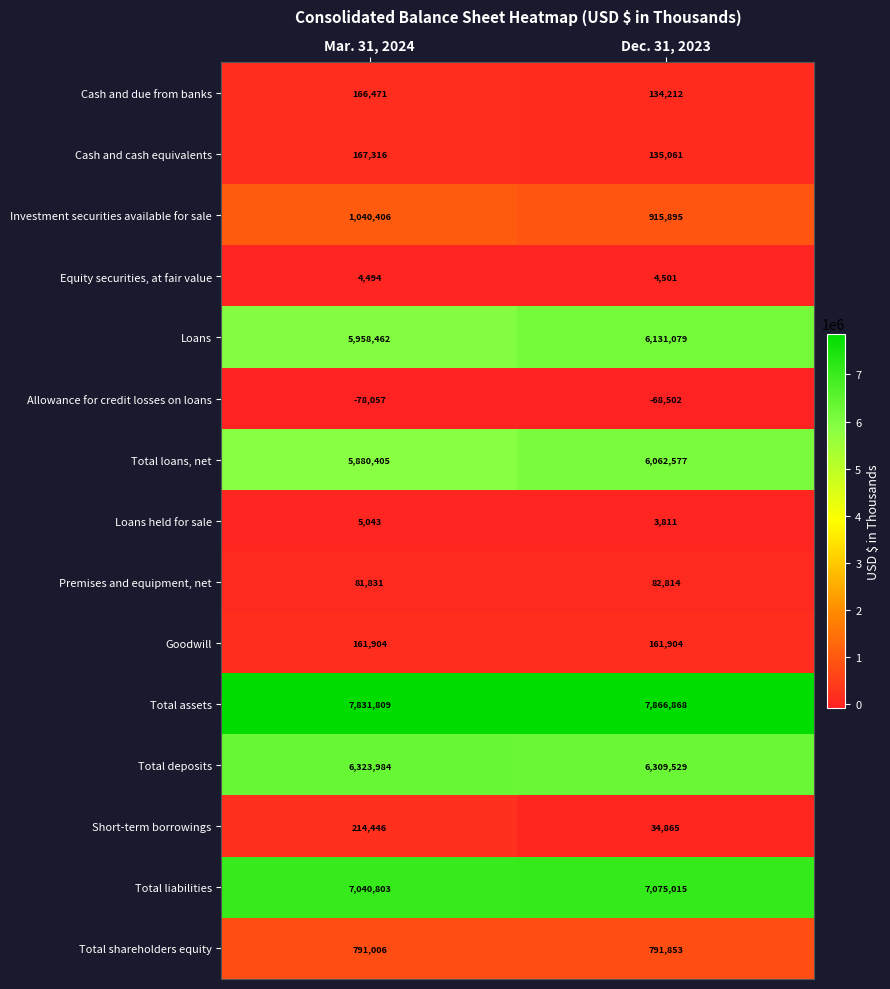

Reading left to right, list all the values displayed in this chart.

Cash and due from banks: 166471	134212
Cash and cash equivalents: 167316	135061
Investment securities available for sale: 1040406	915895
Equity securities, at fair value: 4494	4501
Loans: 5958462	6131079
Allowance for credit losses on loans: -78057	-68502
Total loans, net: 5880405	6062577
Loans held for sale: 5043	3811
Premises and equipment, net: 81831	82814
Goodwill: 161904	161904
Total assets: 7831809	7866868
Total deposits: 6323984	6309529
Short-term borrowings: 214446	34865
Total liabilities: 7040803	7075015
Total shareholders equity: 791006	791853